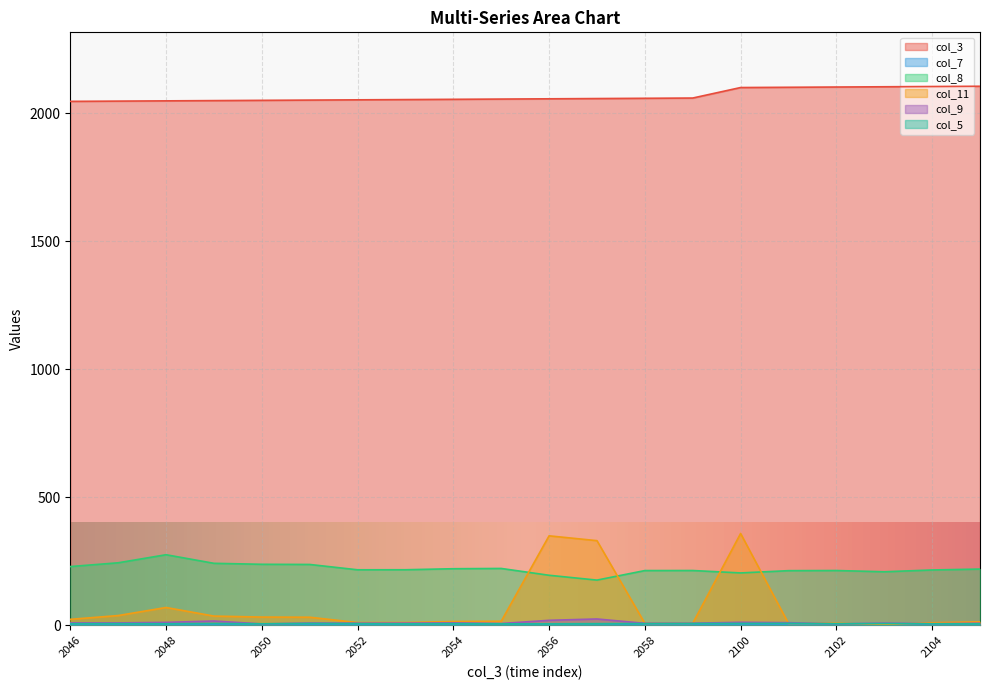

Between 2102 and 2103, which is larger?

2103